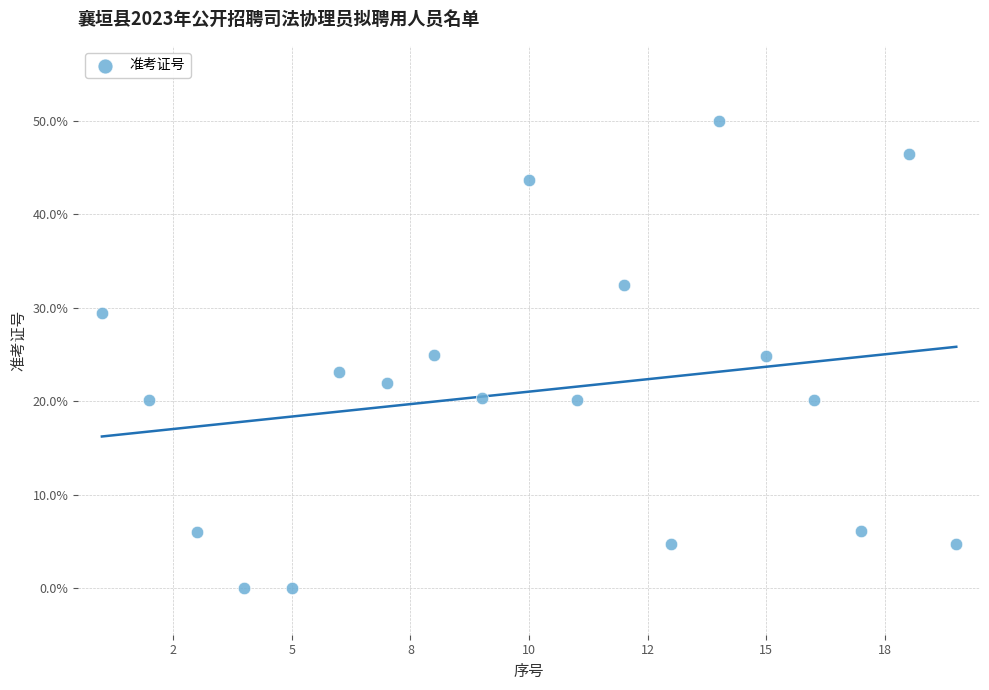

What is the range of Y values (max minus min)?

50.0